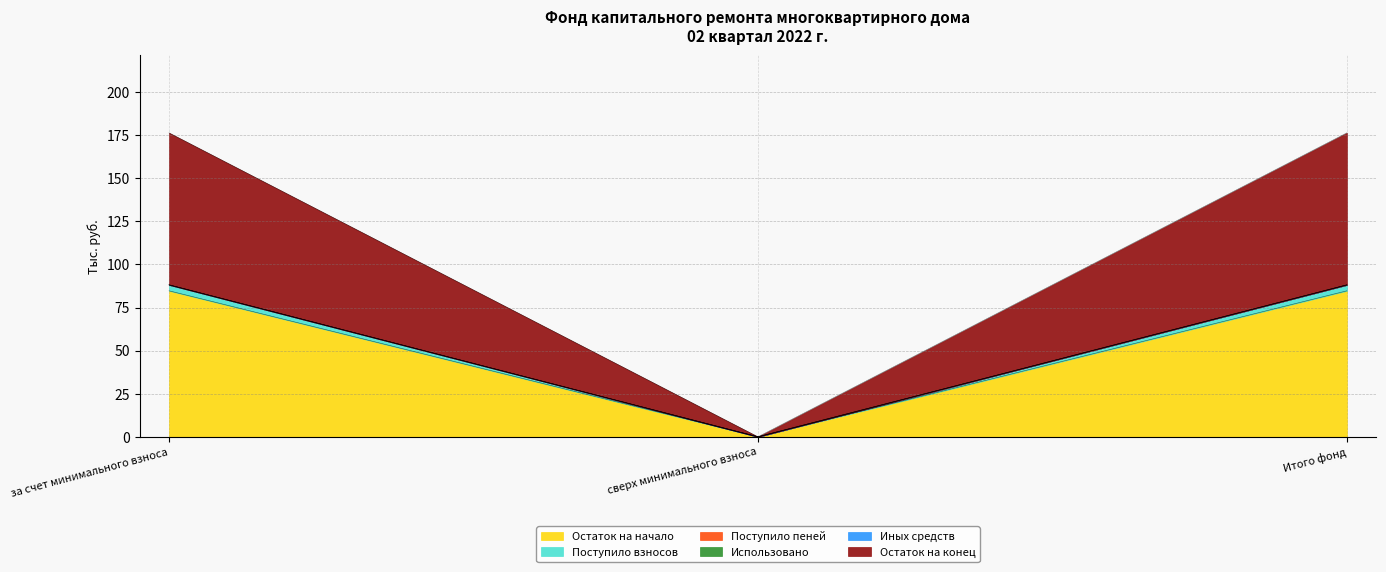

Does the chart display data point markers on the line(s)?

No